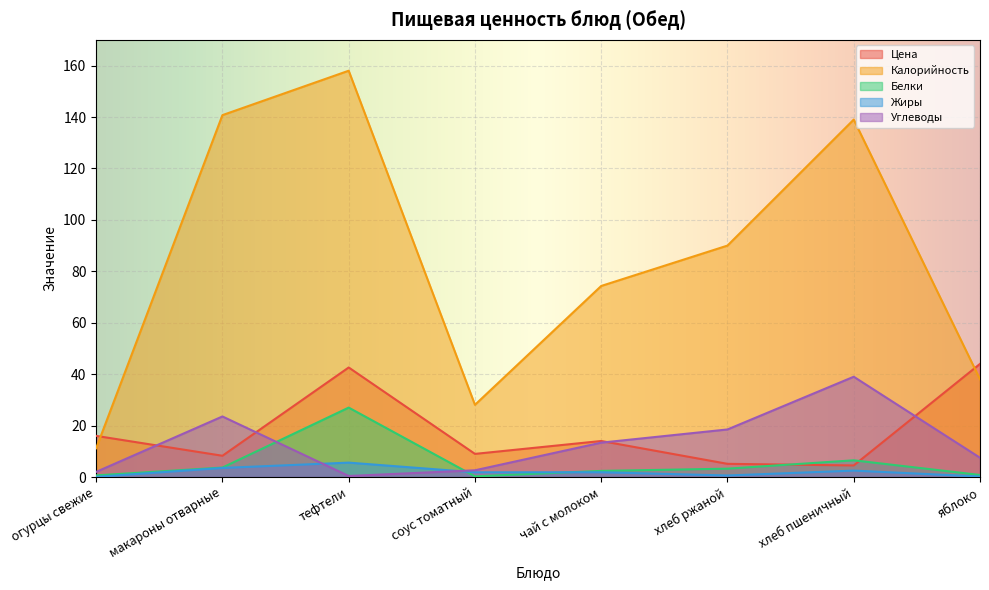

At which category is the sum across all series the highest?

тефтели